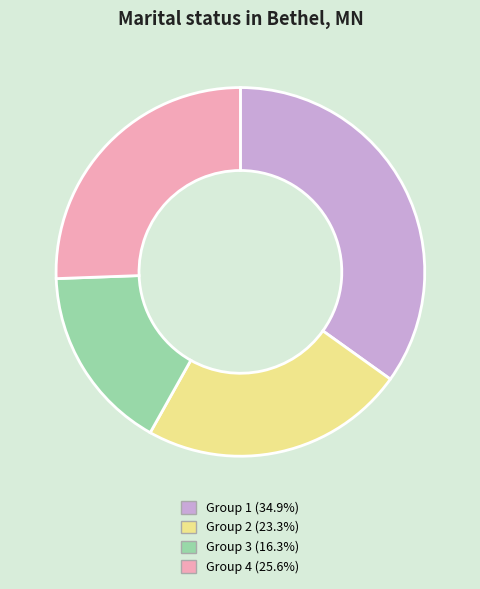

Is there a majority slice in this chart?

No